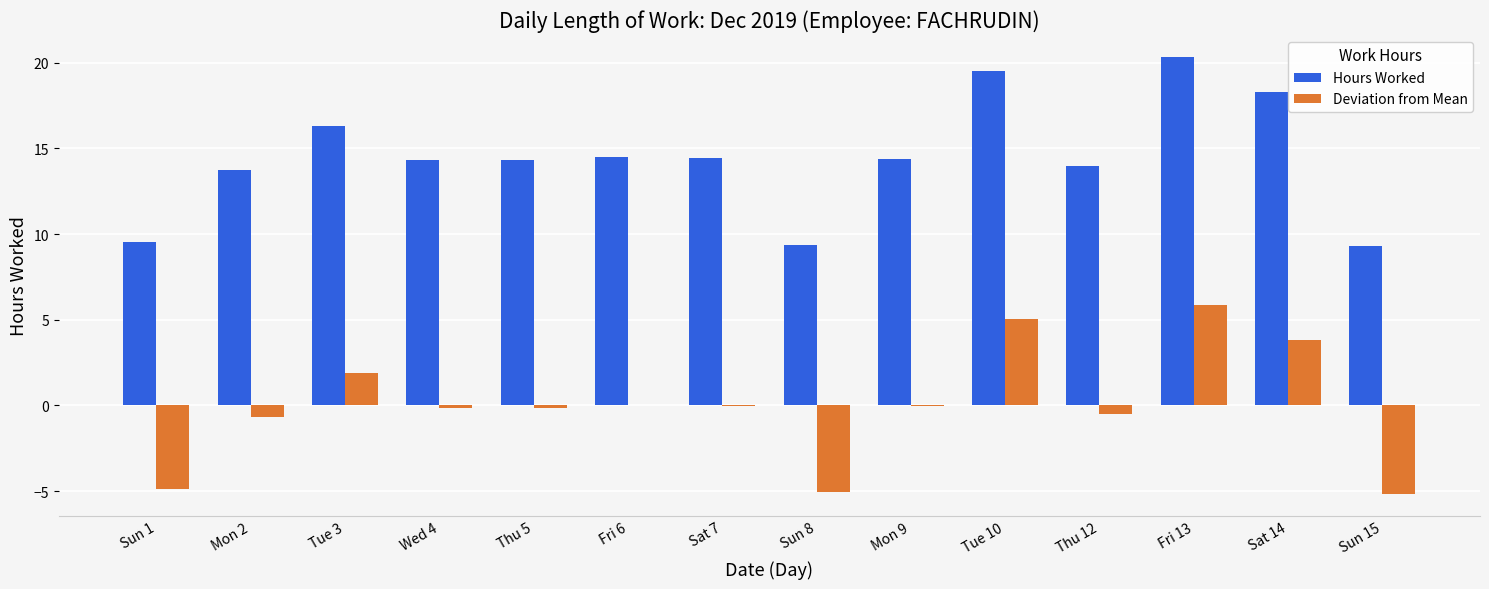

At which category is the sum across all series the highest?

Fri 13